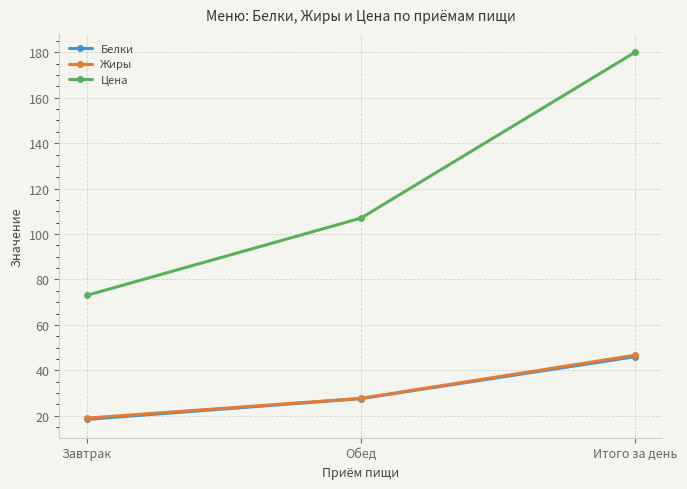

What is the lowest value of the Жиры series?

19.0